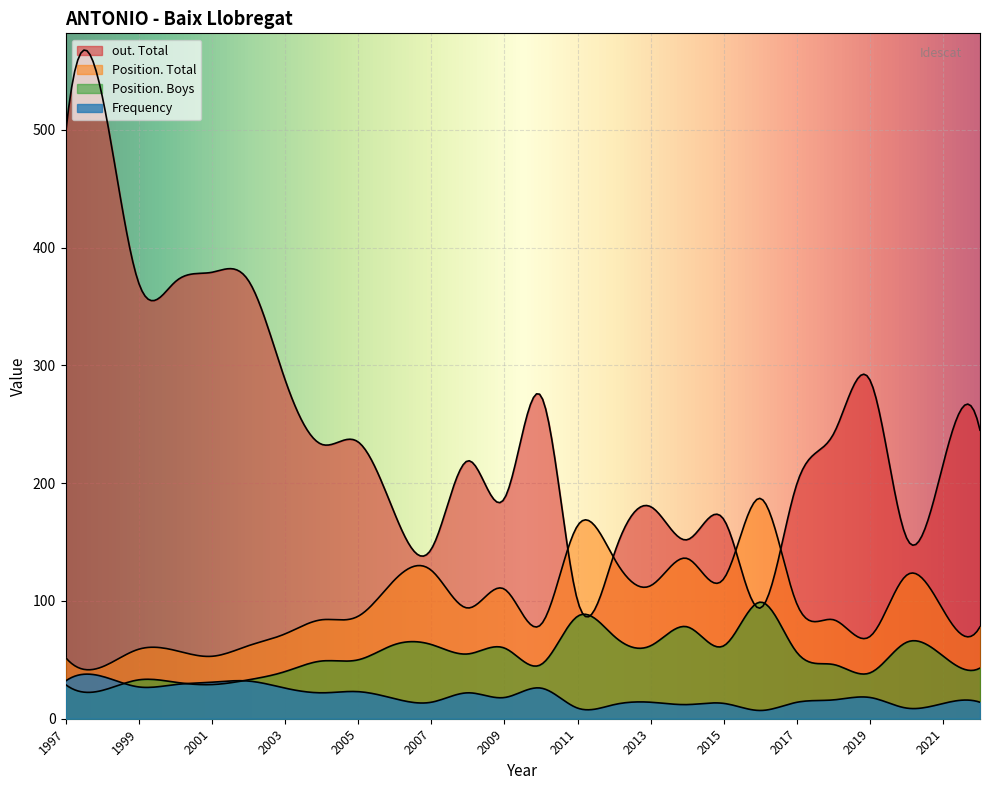

Count the number of categories in the chart.

300